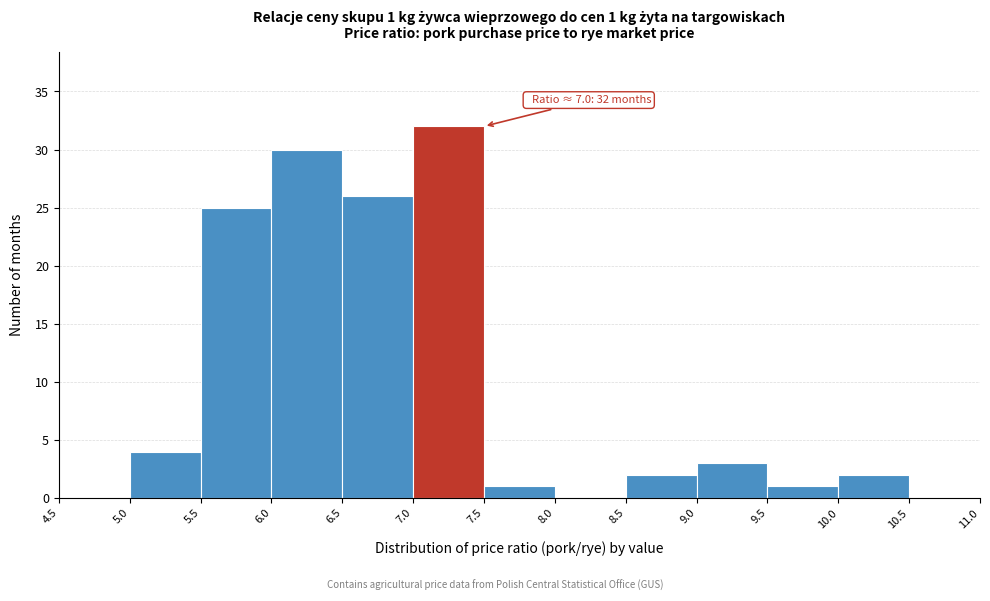

Which range on the x-axis has the tallest bar?

7.0 to 7.5